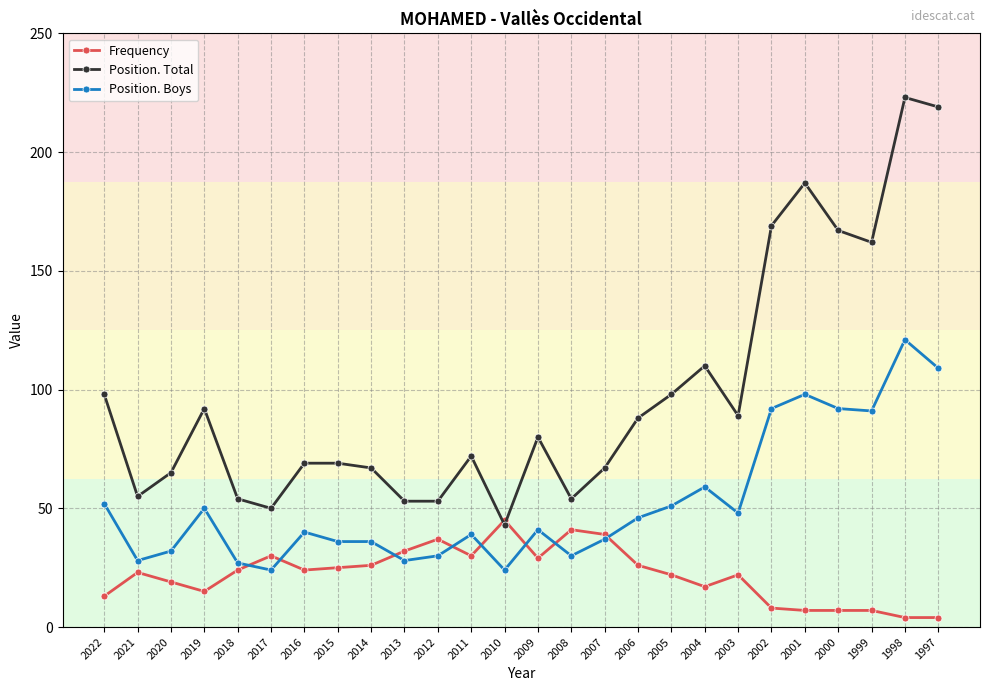

Where is Position. Boys nearest to the value 72?

2004